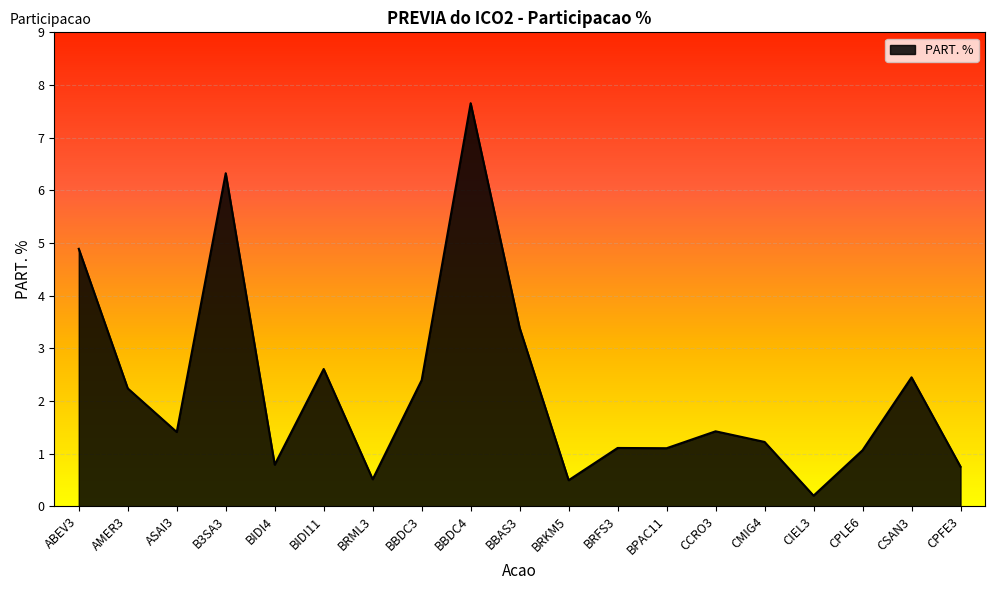

The chart shows a value of 2.6 at BIDI11. True or false?

True